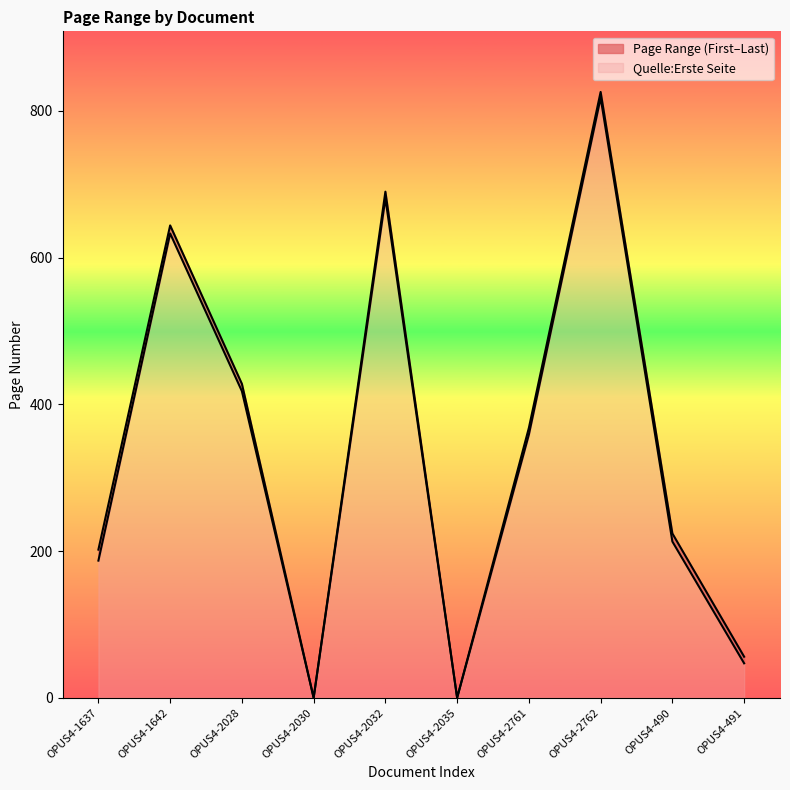

True or false: Quelle:Letzte Seite has more than 2 interior local peaks.

True